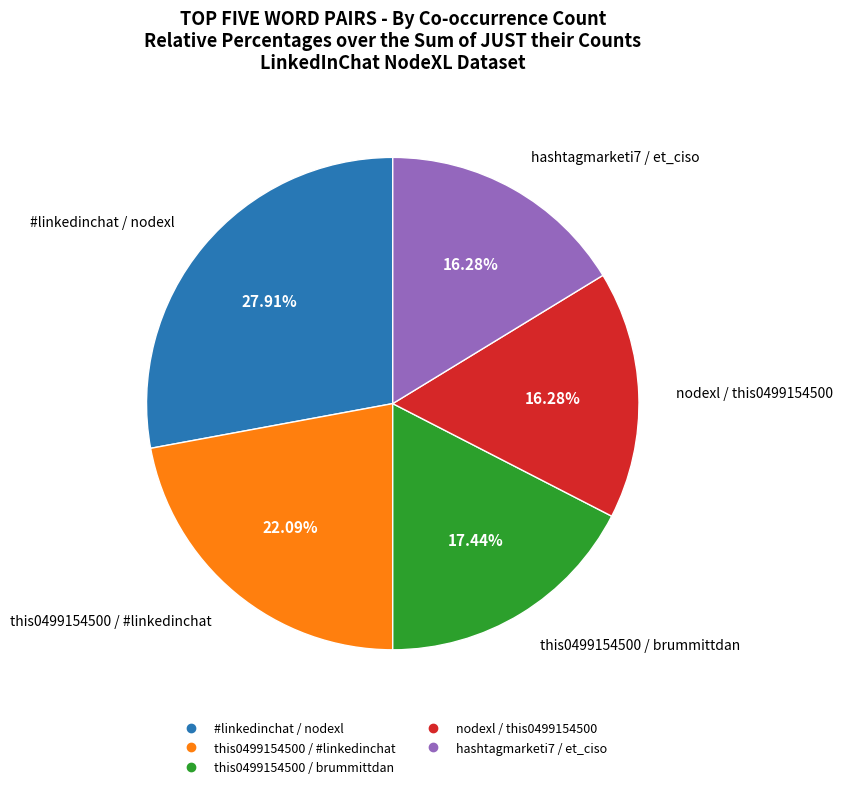

Which category has the biggest portion of the pie?

#linkedinchat / nodexl